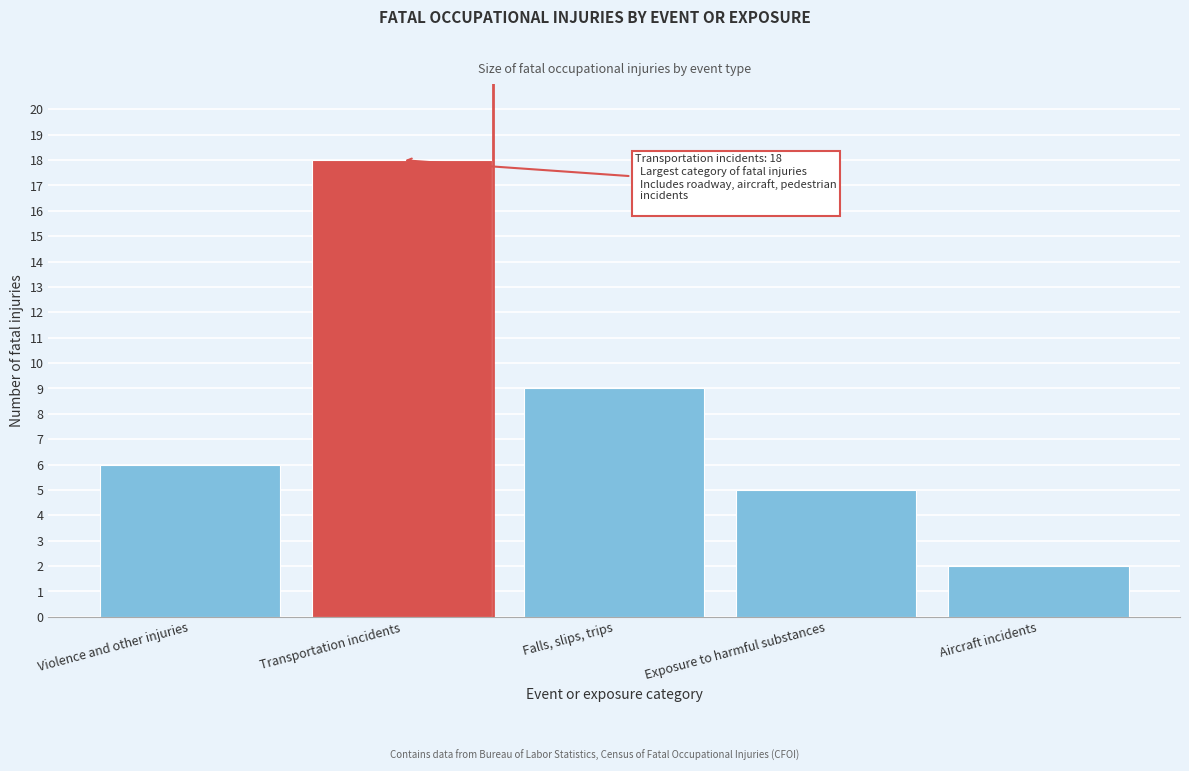

Reading right to left, what are all the values shown in this chart?

2	5	9	18	6